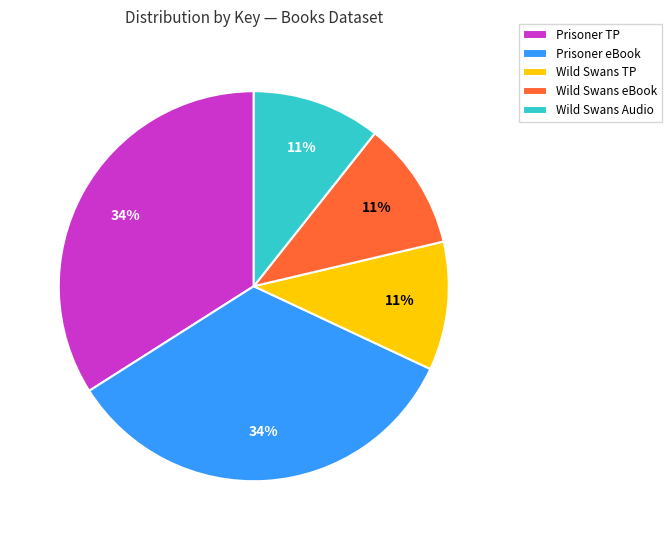

The Wild Swans Audio slice represents 11% of the pie. True or false?

True